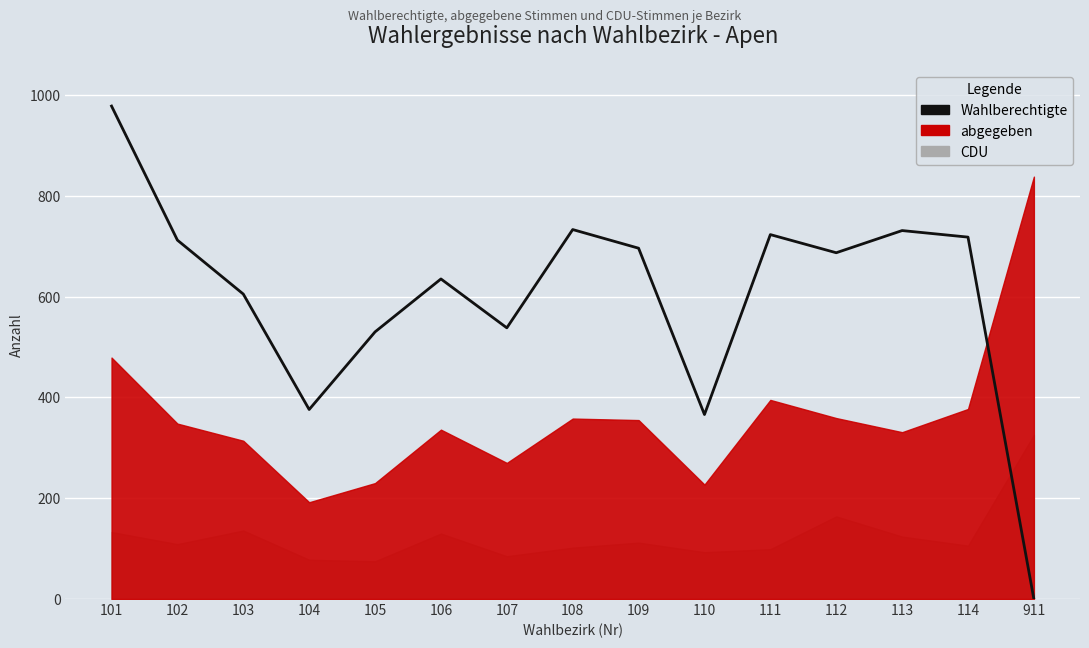

Is it true that the value at 111 is 723?

True